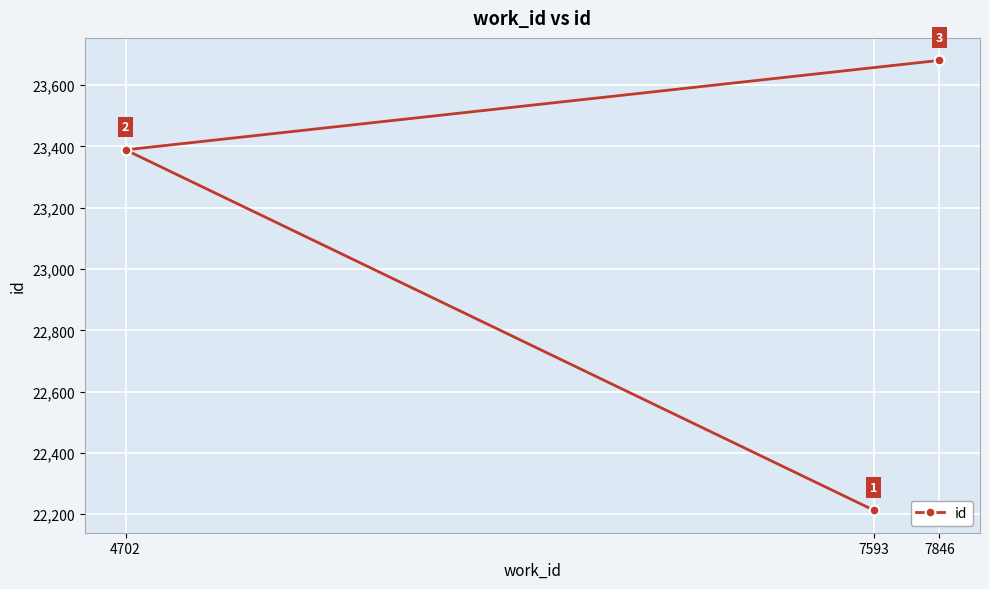

How many values are between 22213 and 23681?

3